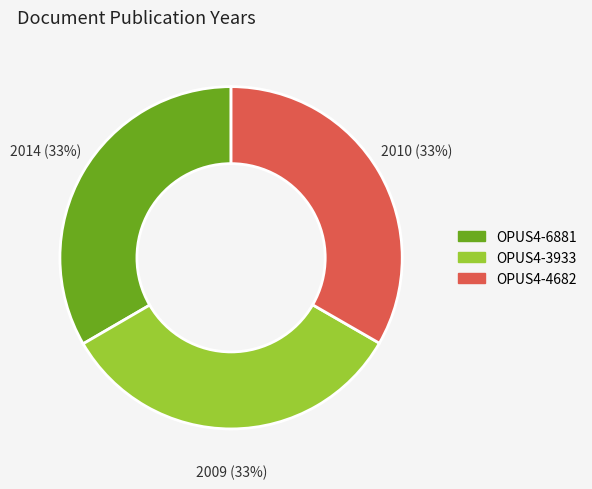

True or false: OPUS4-4682 accounts for 46% of the total.

False